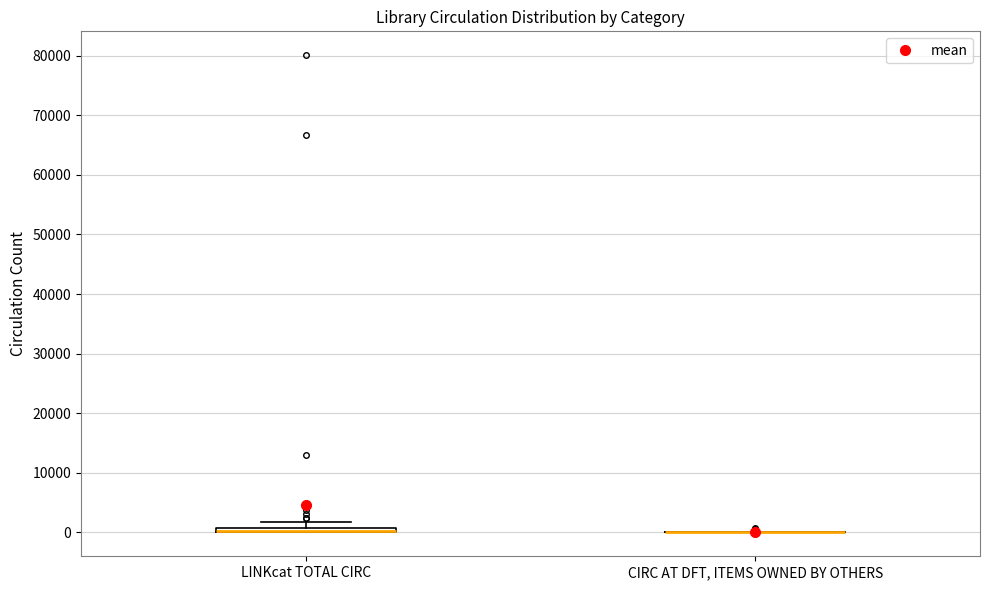

Where is the upper edge of the box for LINKcat TOTAL CIRC on the y-axis? The values are not printed on the chart, so give them approximately, as read against the axis.

1000